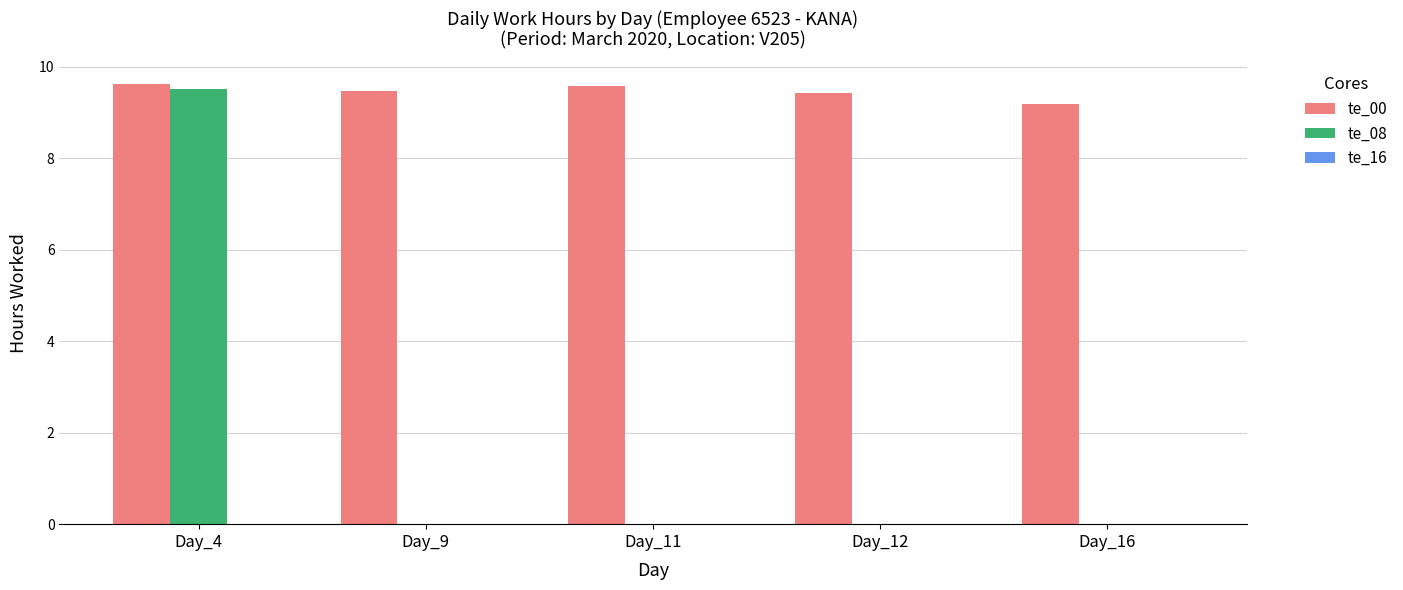

What is the spread (max minus min) of values at Day_16?

9.2